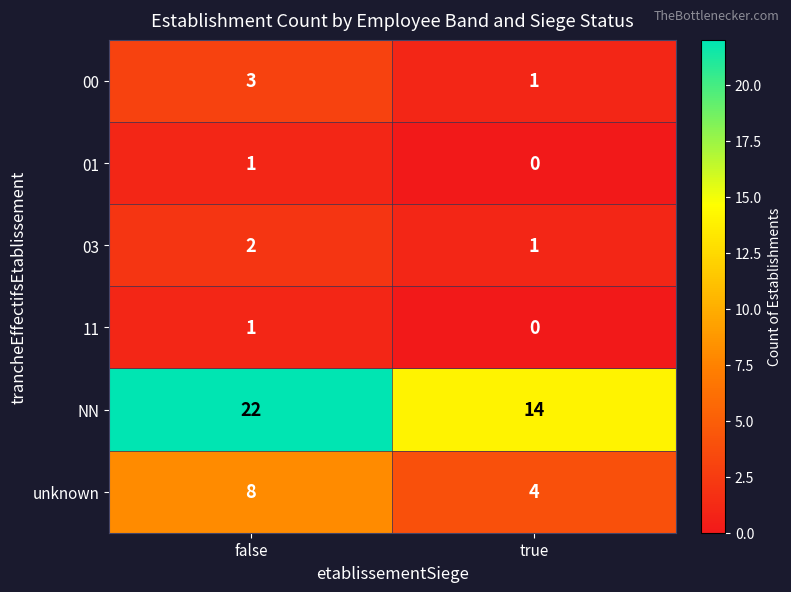

What is the difference between the highest and lowest values at false?

21